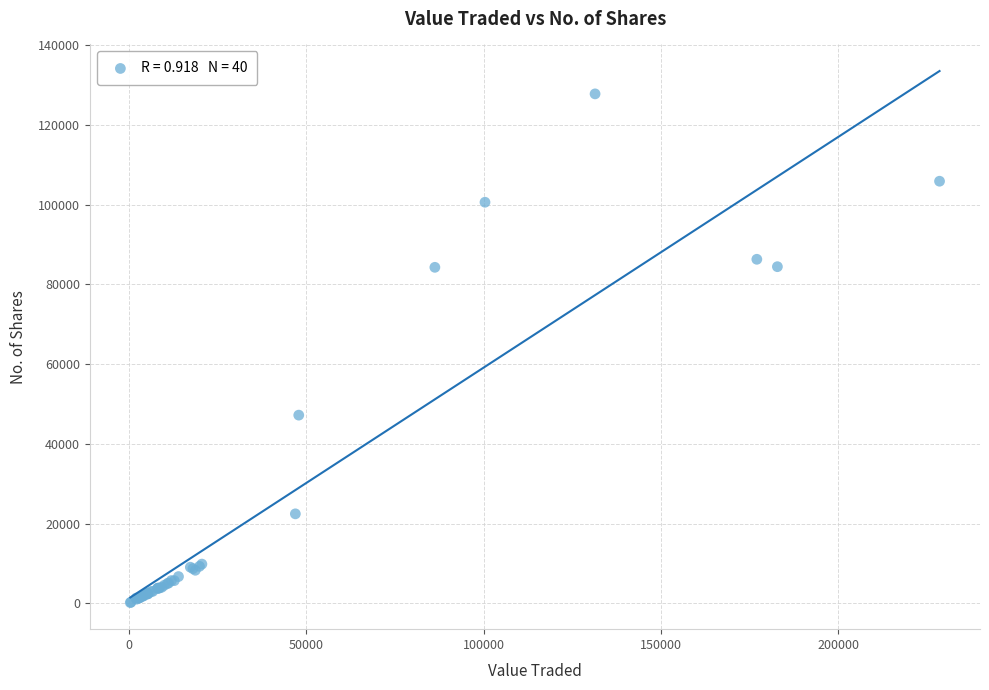

What Y value in the scatter plot is closest to 63994?

47203